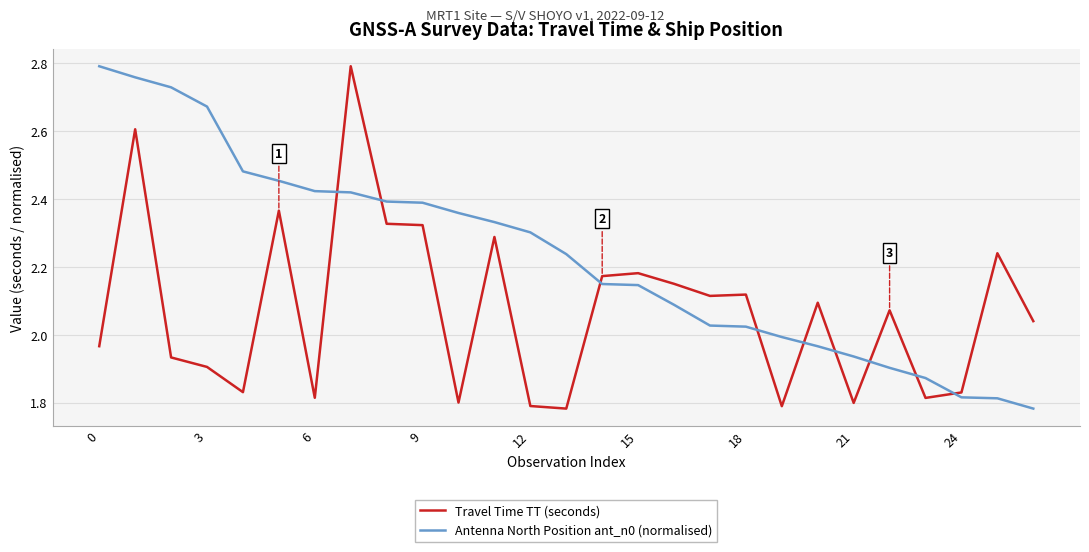

How many values in the Travel Time TT (seconds) series exceed 2?

15